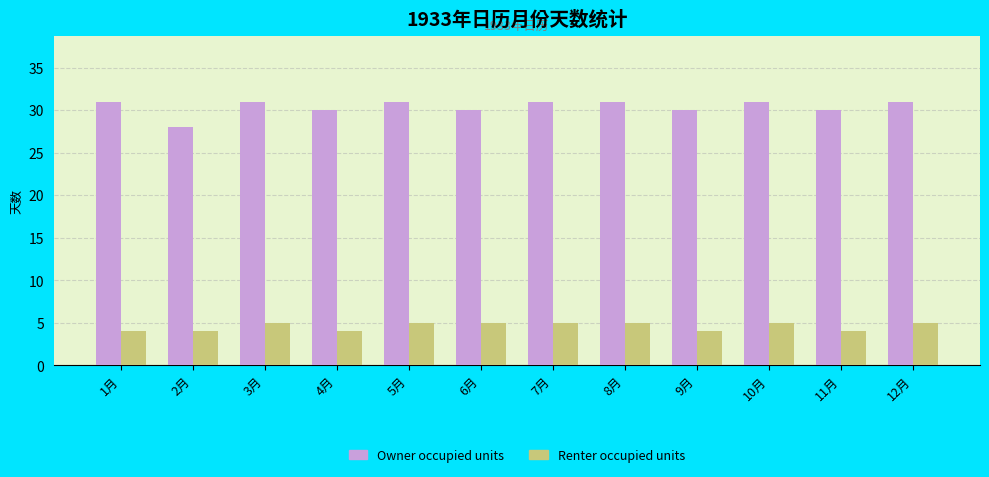

What is the minimum value for Owner occupied units?

28